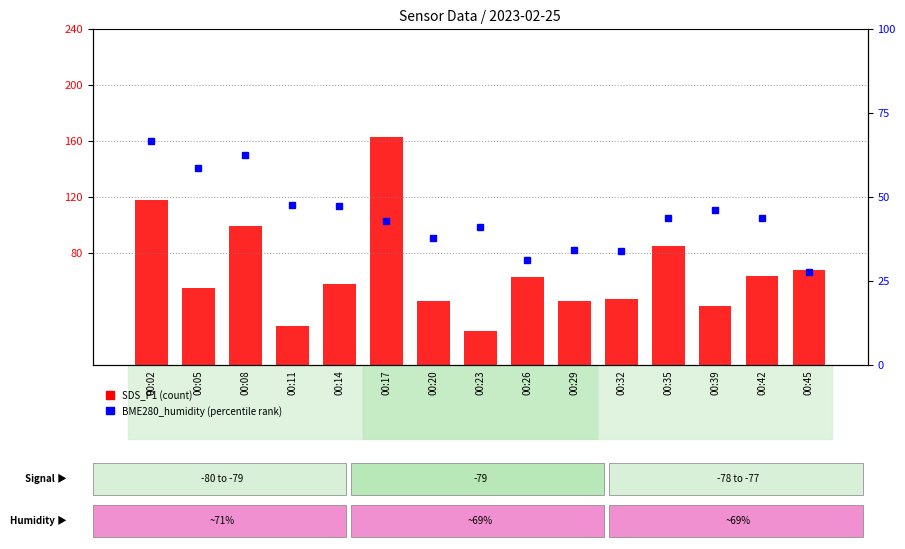

List the series in order of their peak value, lowest first.

BME280_humidity (percentile), SDS_P1 (scaled)